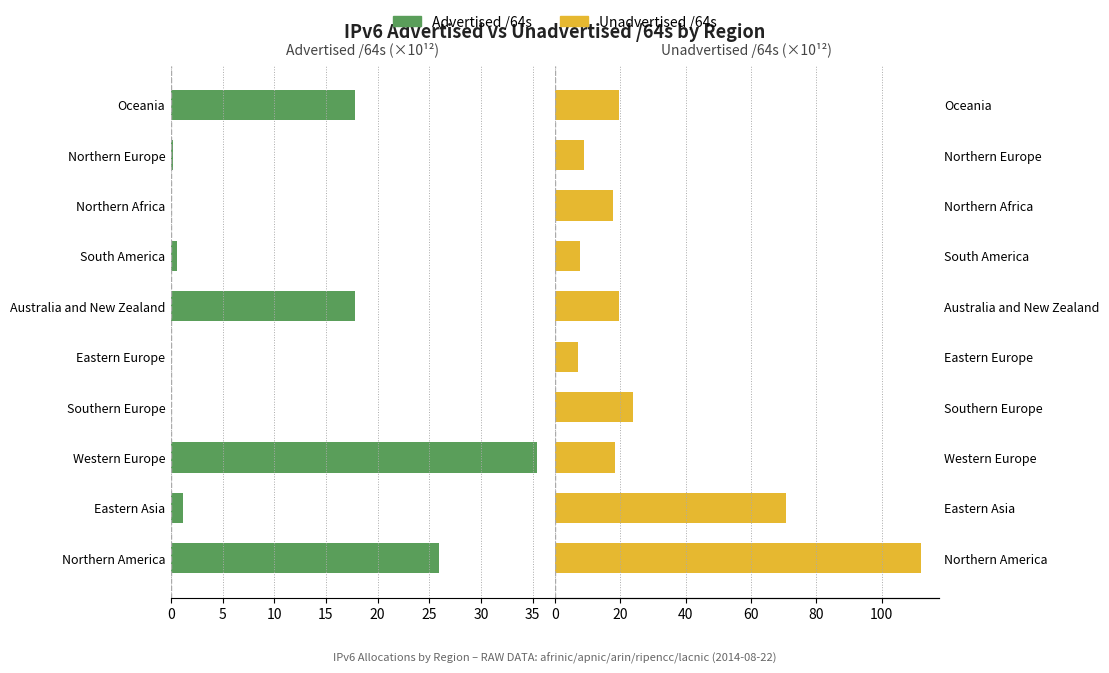

What is the approximate value of Advertised /64s at South America?

0.6